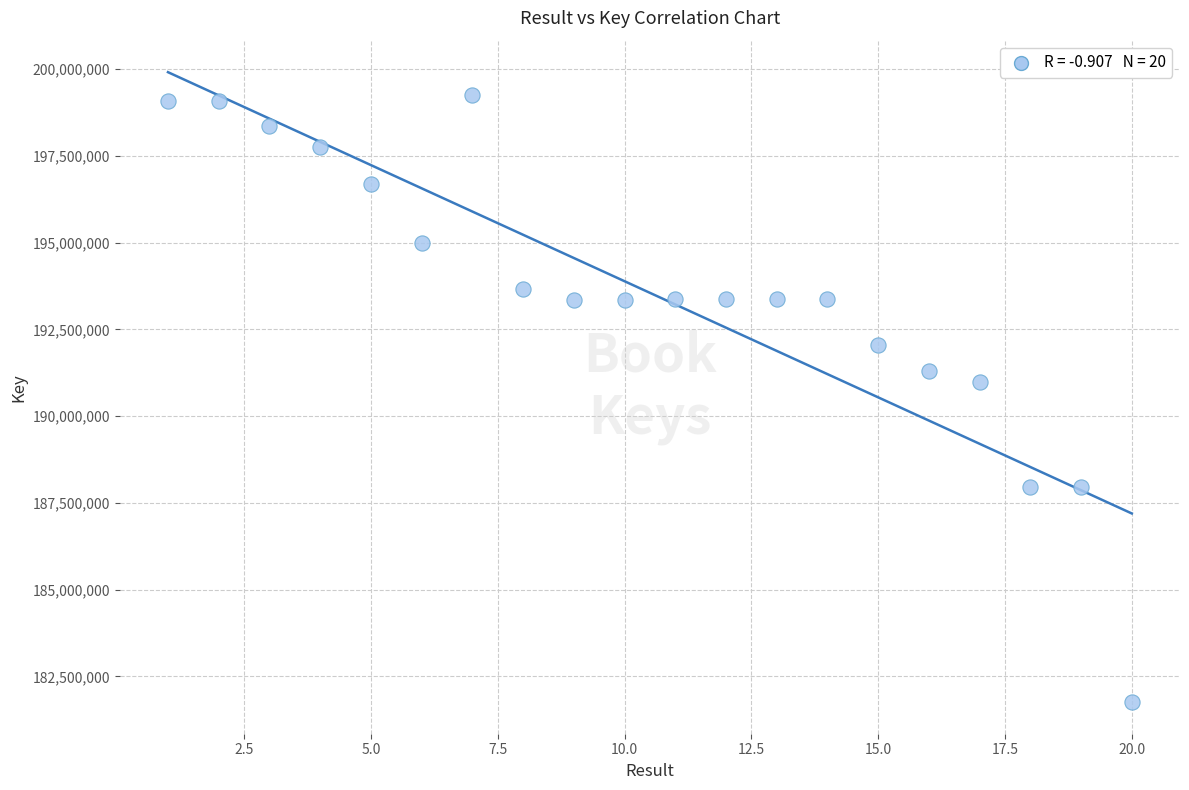

What Y value in the scatter plot is closest to 190502776?

190972236